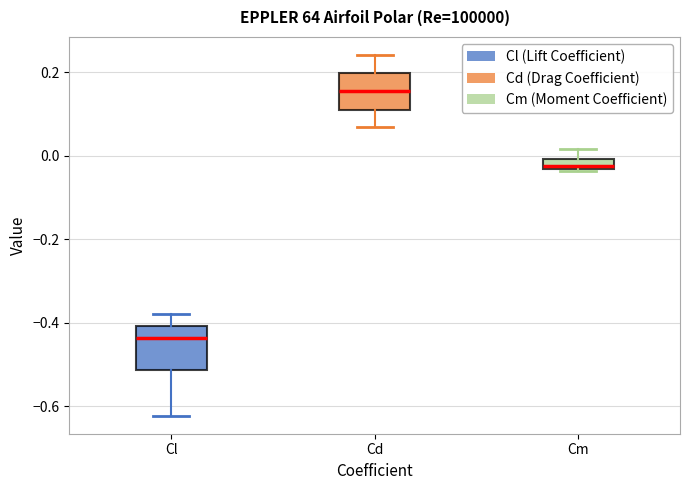

Where does the lower whisker of the box for Cl end on the y-axis? The values are not printed on the chart, so give them approximately, as read against the axis.

-0.62